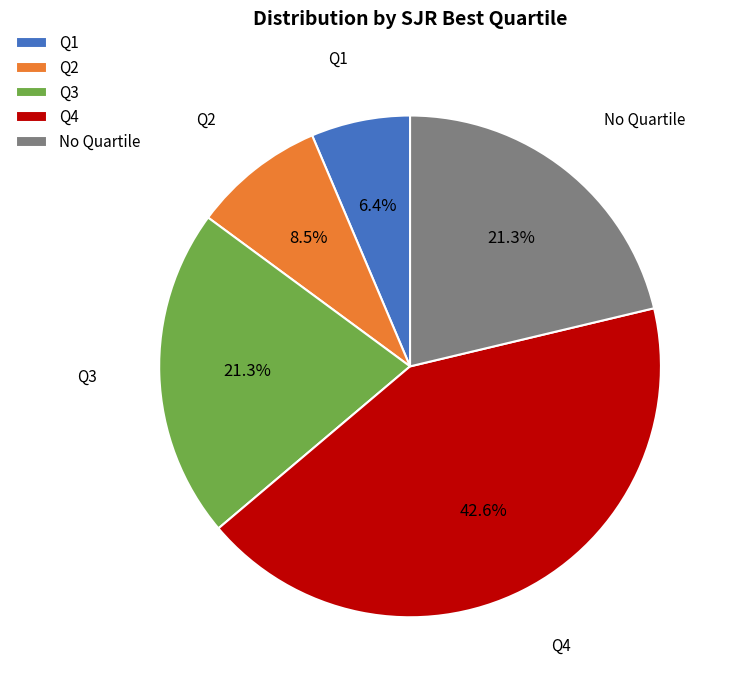

What percentage is the Q4 slice, to the nearest percent?

43%